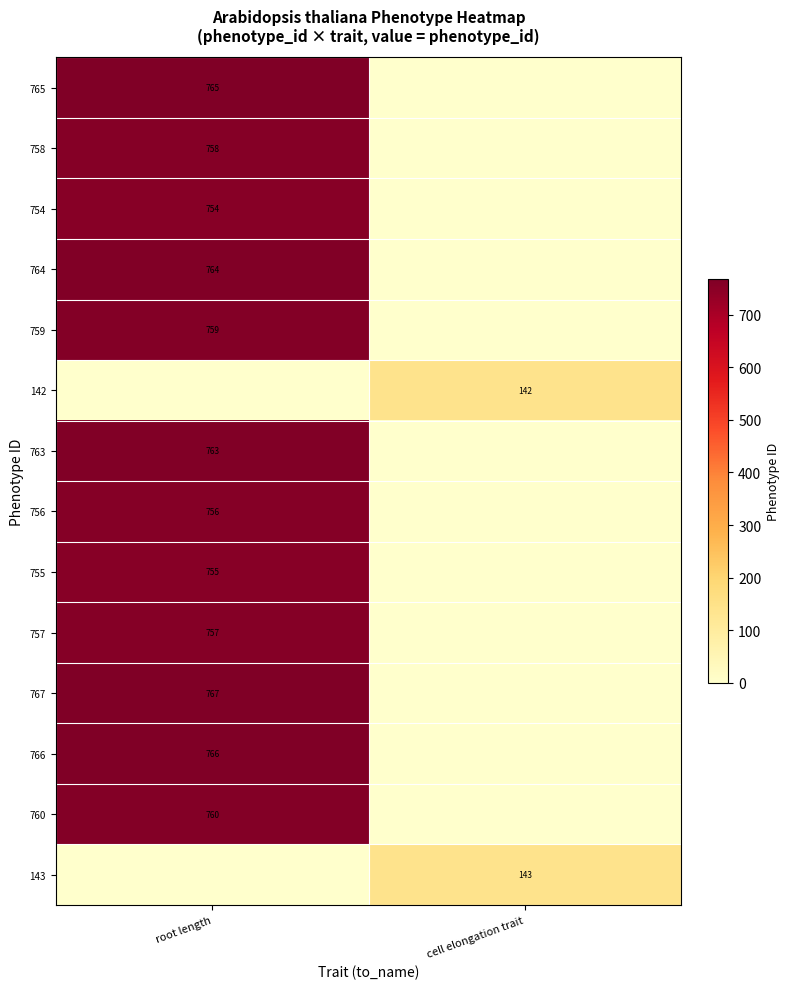

The value of 756 at root length is 213. True or false?

False